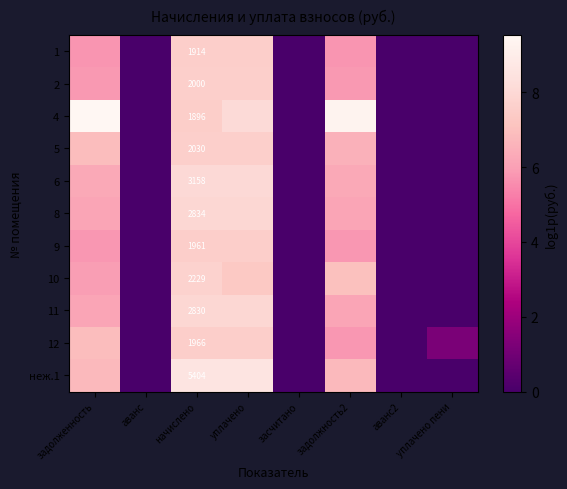

What is the difference between the second highest and second lowest values in the 9 series?

7.6